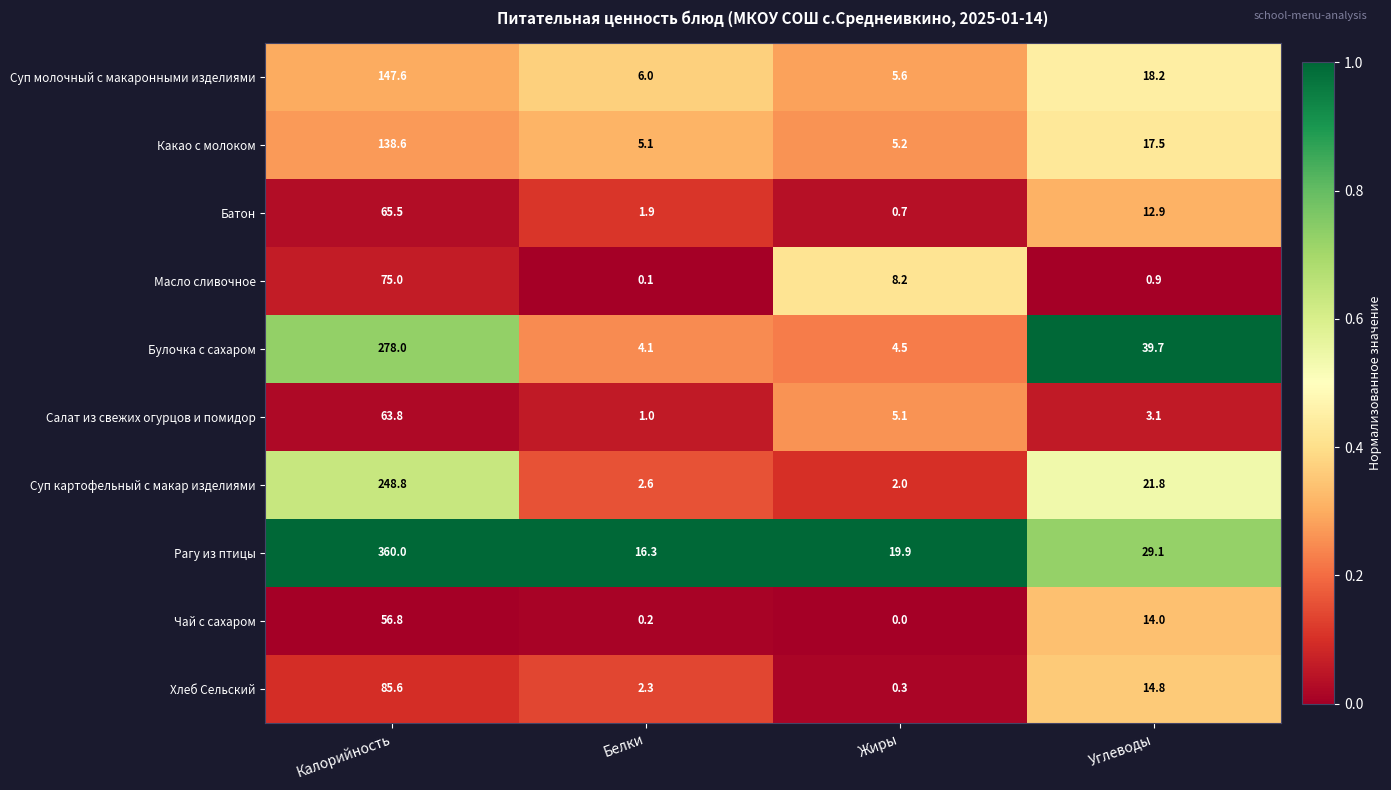

What is the lowest value of the Суп картофельный с макар изделиями series?

2.0